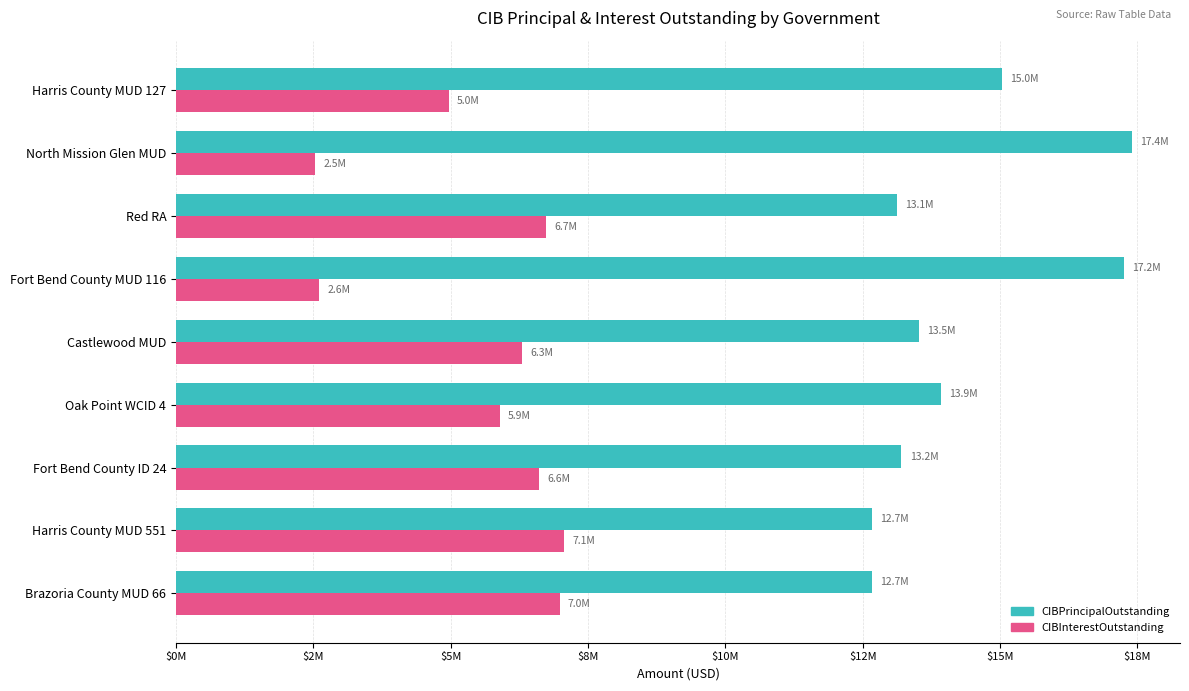

What position from the left is Harris County MUD 551?

8